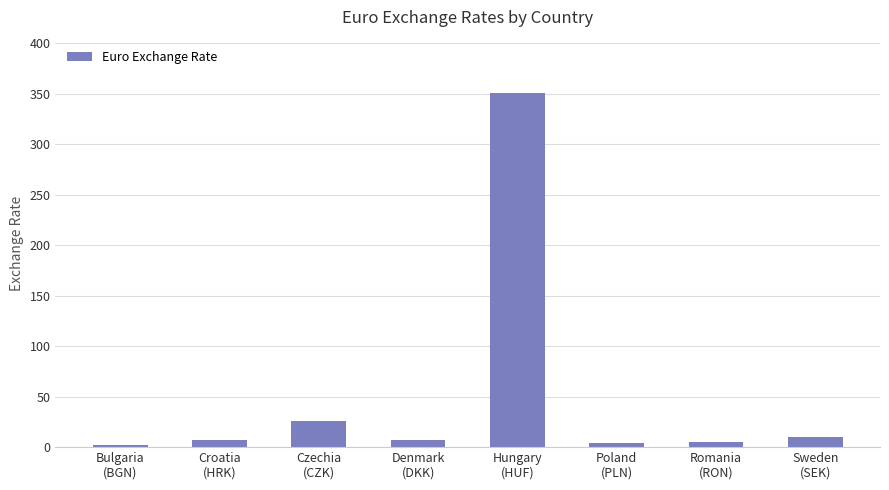

What is the sum of the values at Hungary
(HUF) and Poland
(PLN)?

355.2